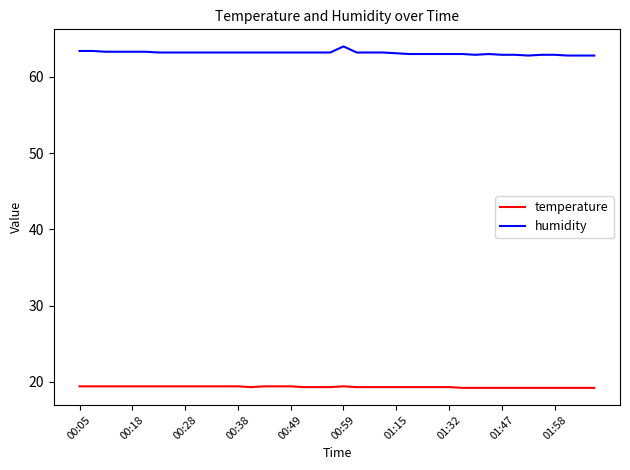

Which series has the largest total across all categories?

humidity